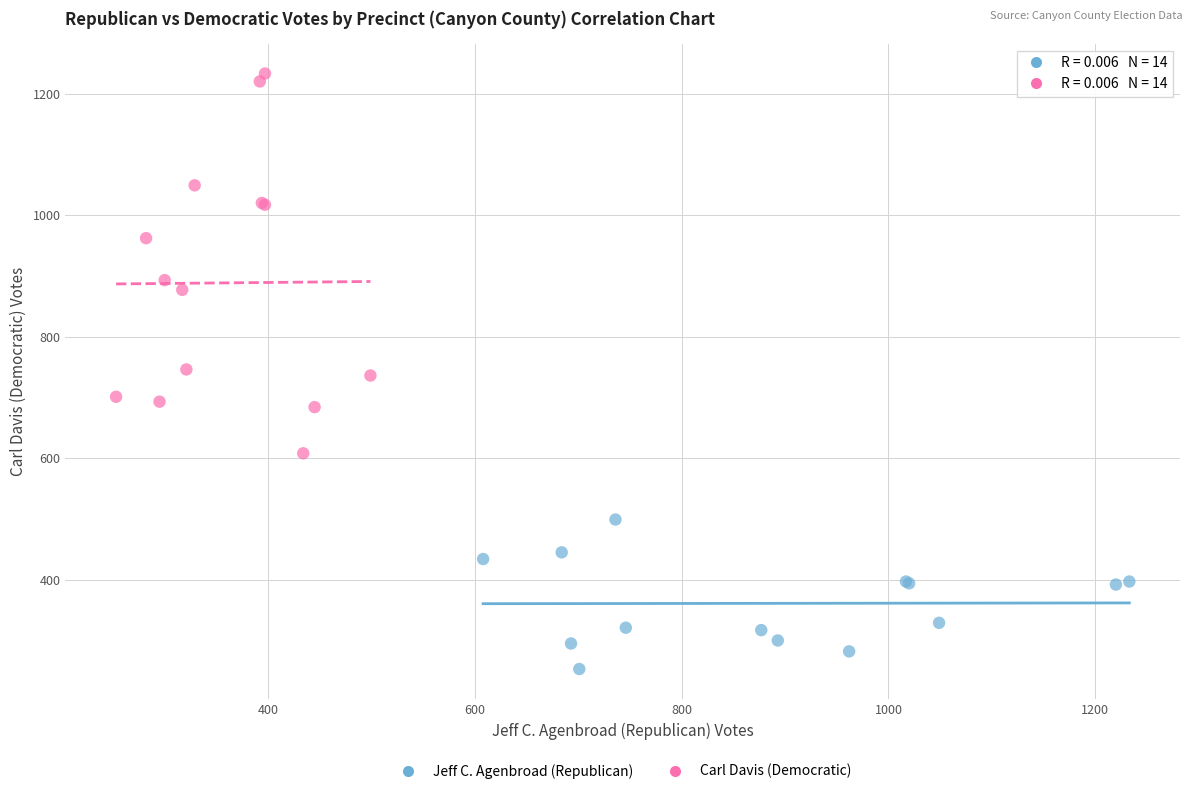

Which series has the widest spread of Y values?

Carl Davis (Democratic)